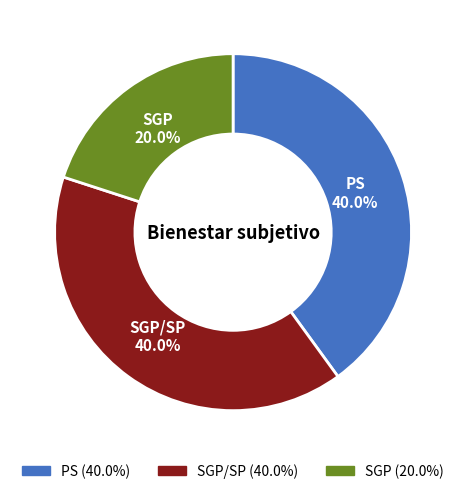

To the nearest percent, what is the difference between the PS and SGP slice percentages?

20%